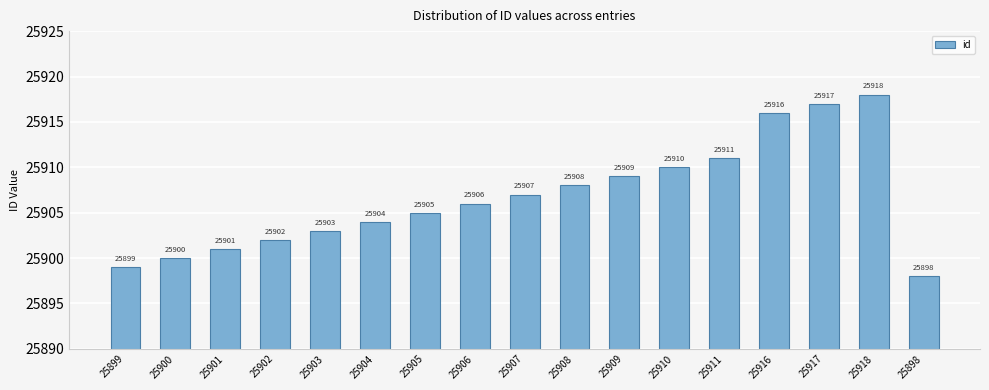

Reading left to right, what are all the values shown in this chart?

25899	25900	25901	25902	25903	25904	25905	25906	25907	25908	25909	25910	25911	25916	25917	25918	25898